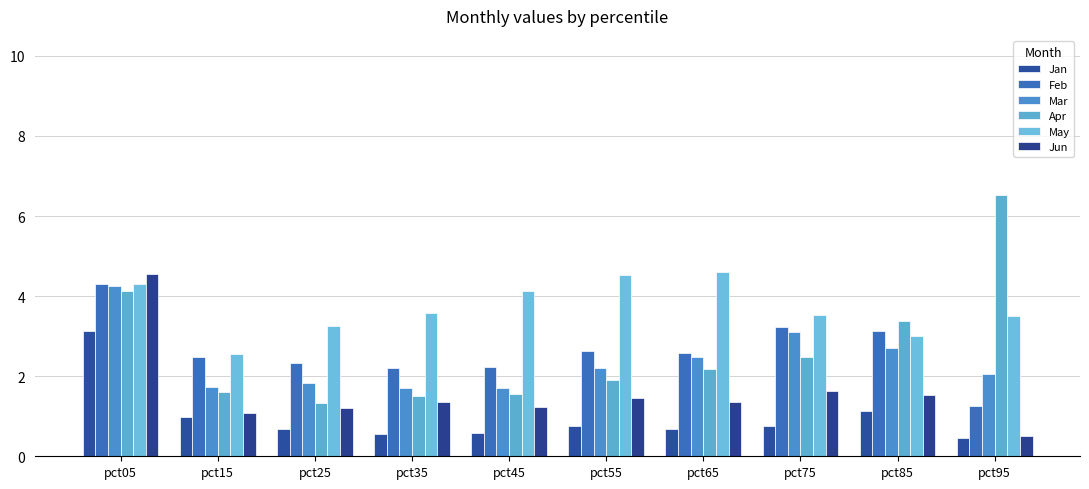

The Feb series shows 4.3 at pct05. True or false?

True